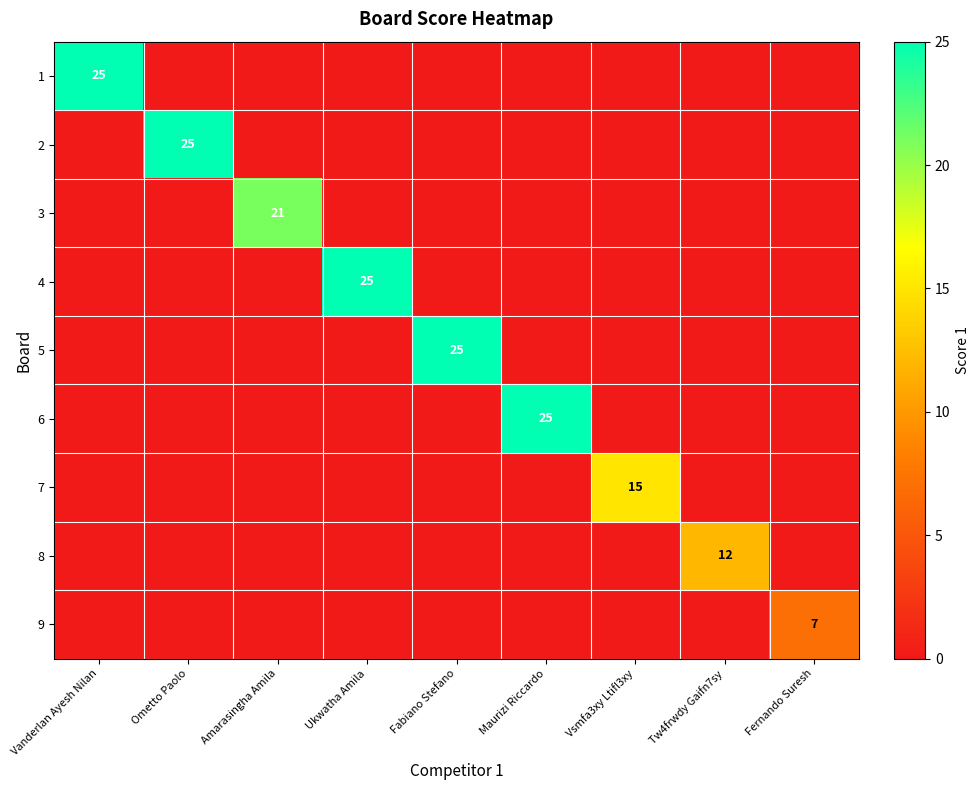

What is the total value across all series at Maurizi Riccardo?

25